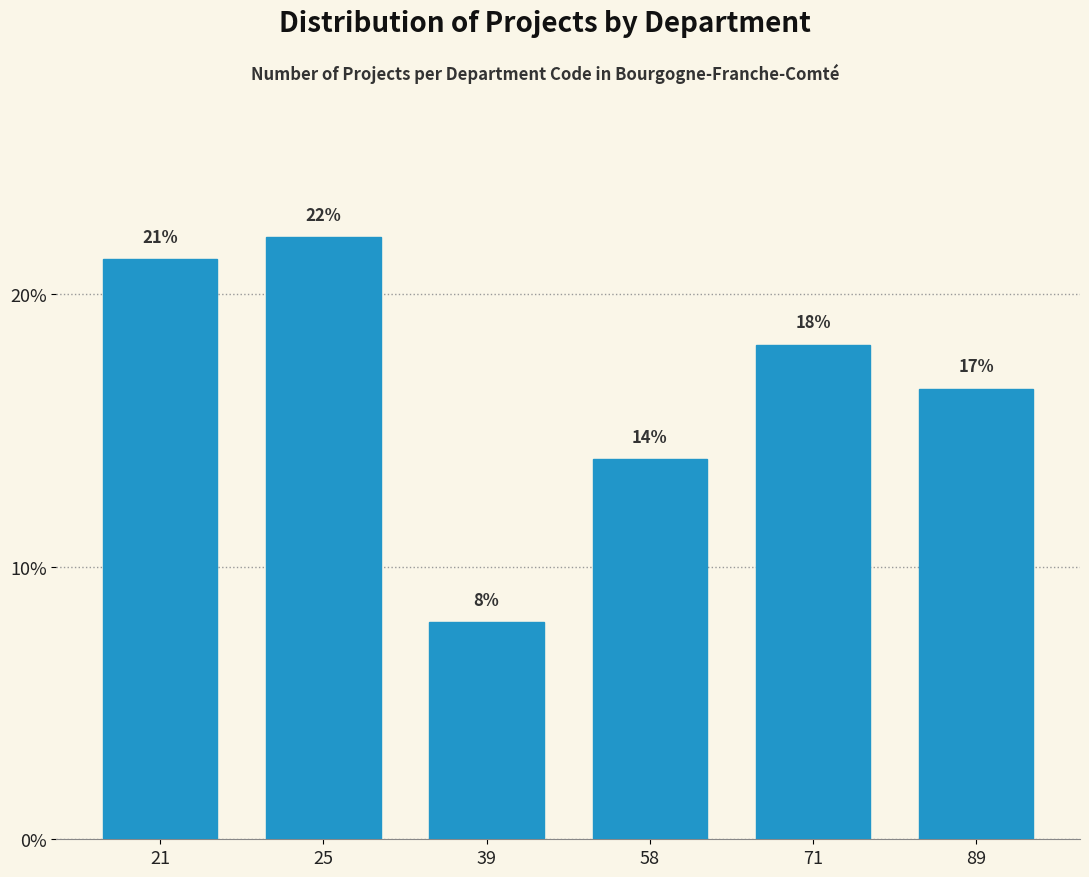

Rank the categories by value from highest to lowest.

25, 21, 71, 89, 58, 39